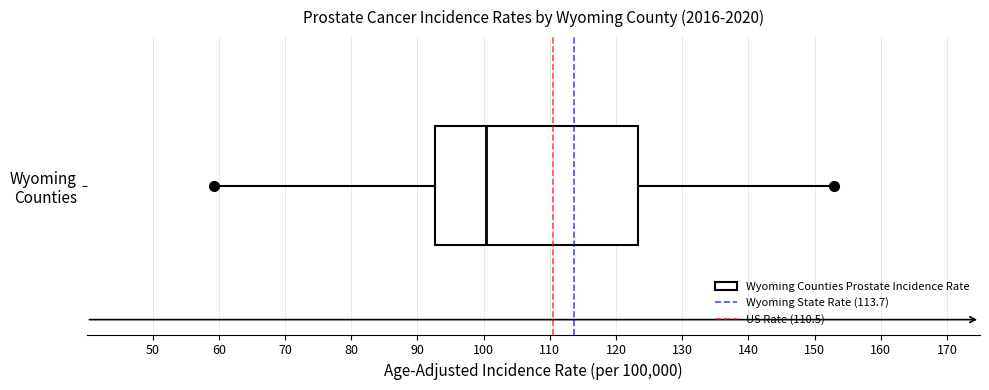

Read this box plot against the x-axis: the position of the median line, the range covered by the box, and the ends of both whiskers. The values are not printed on the chart, so give them approximately, as read against the axis.

median 100, box 93 to 123, whiskers 59 to 153